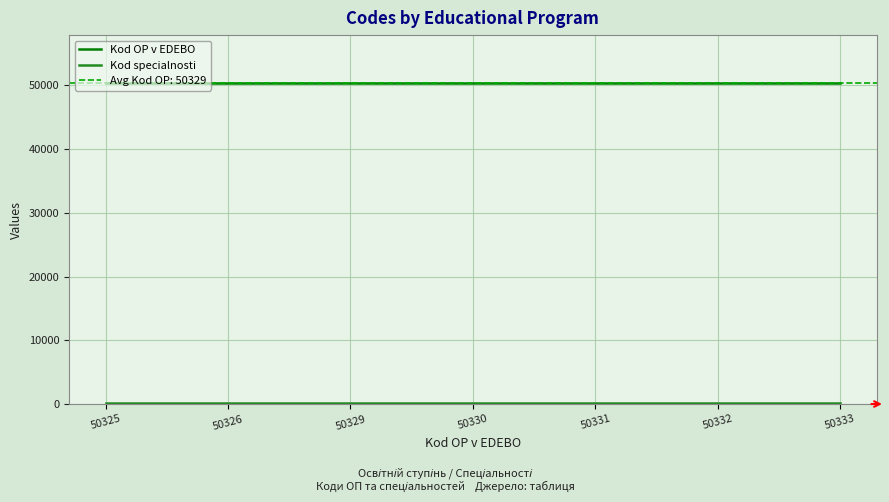

What is the sum of the Kod specialnosti values at 50330 and 50326?

294